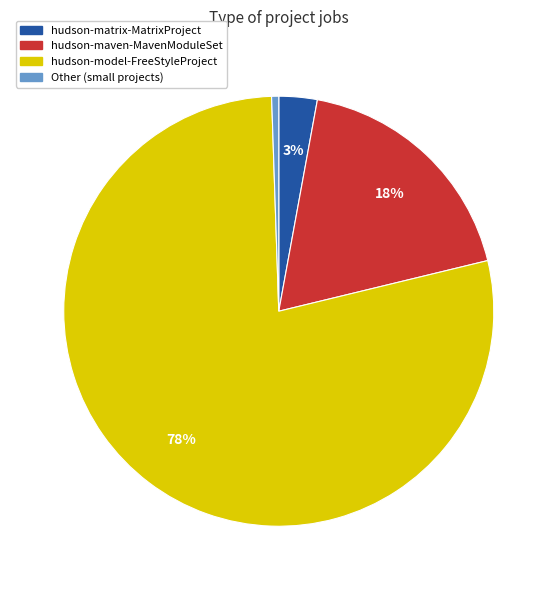

To the nearest percent, what is the average slice percentage?

25%